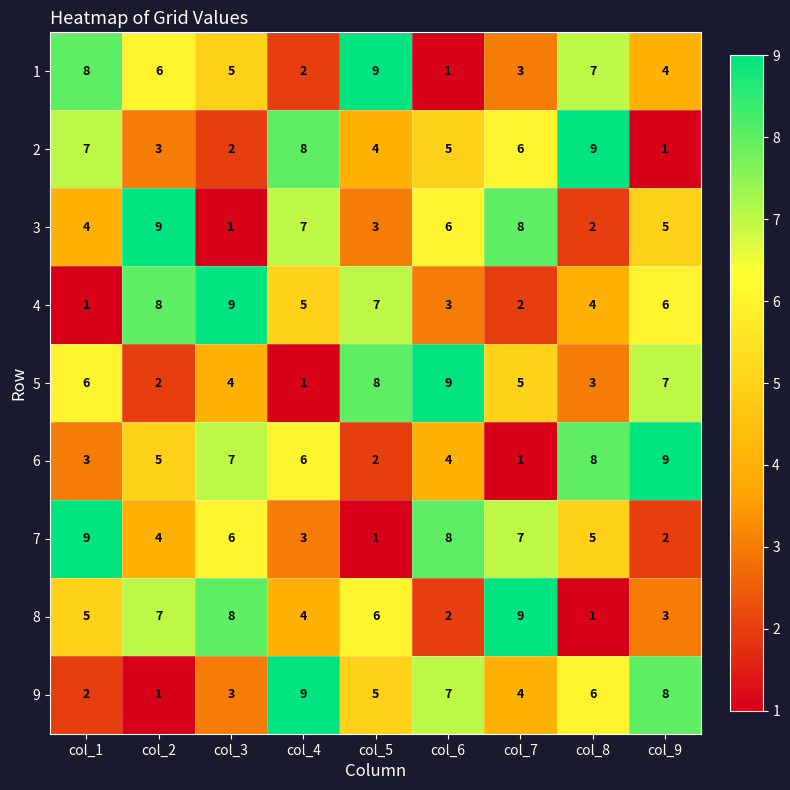

What is the total value across all series at col_9?

45